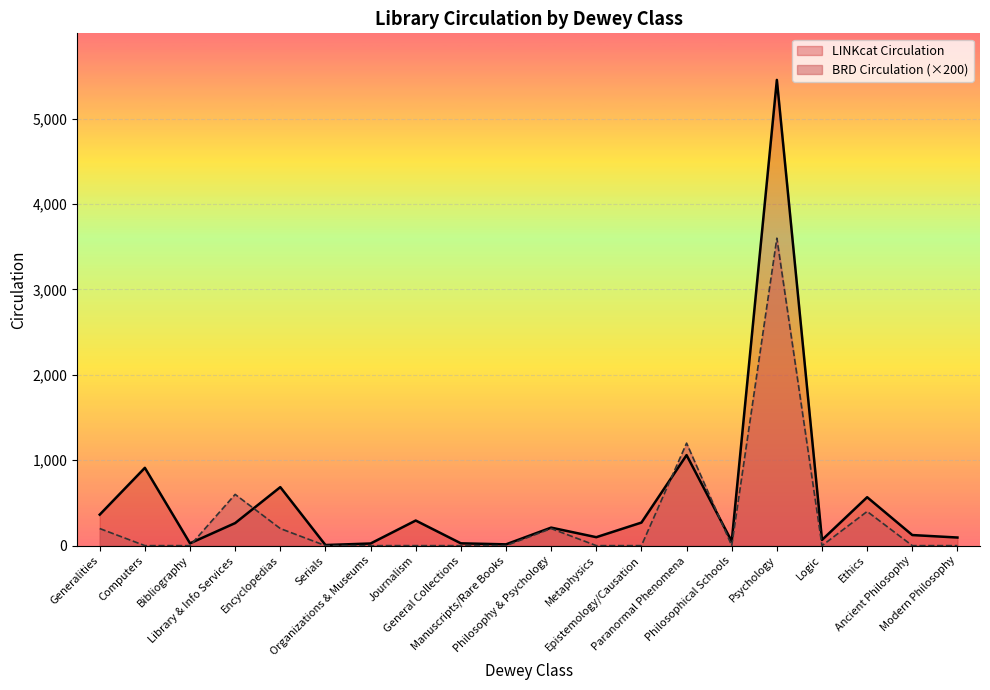

How many lines are shown in the chart?

2